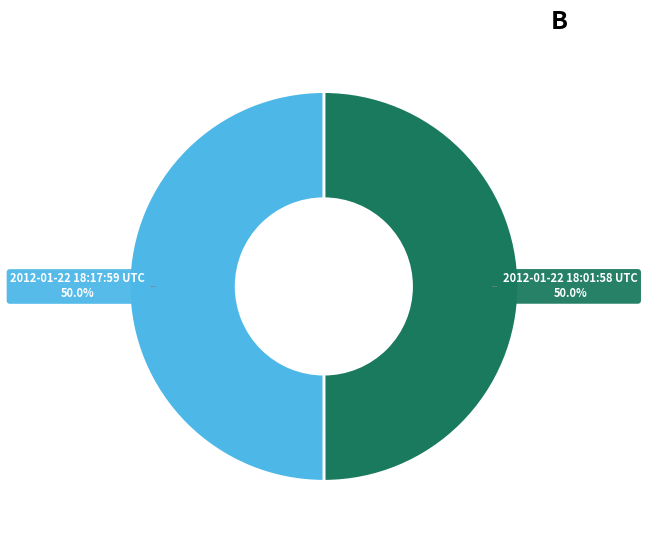

To the nearest percent, what is the average slice percentage?

50%